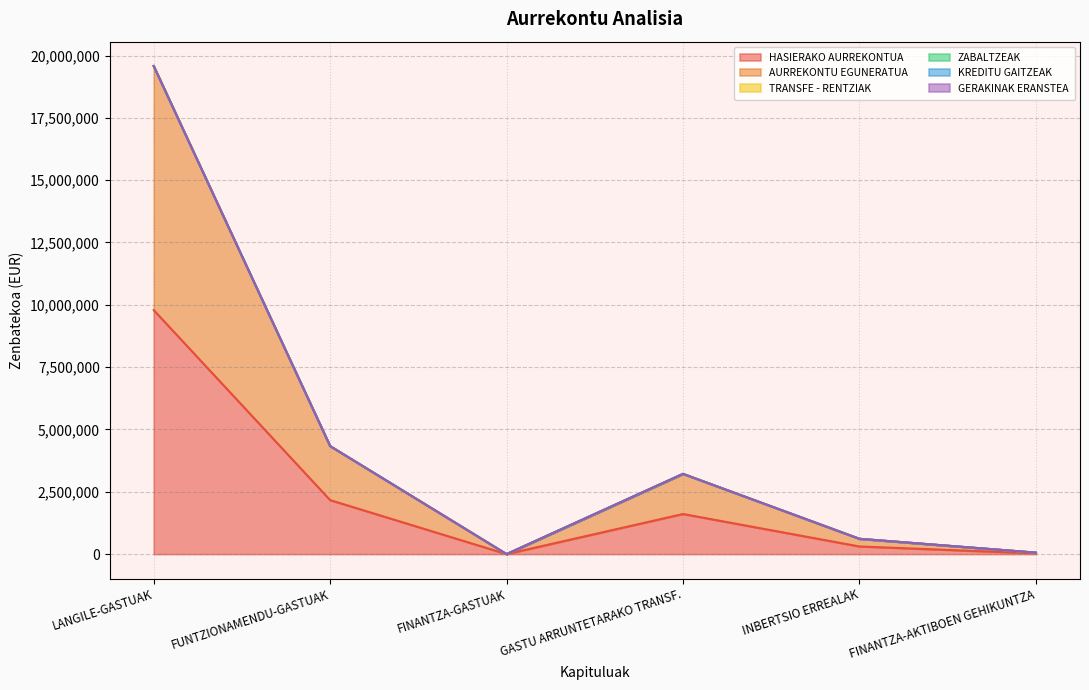

What is the greatest value displayed?

9788278